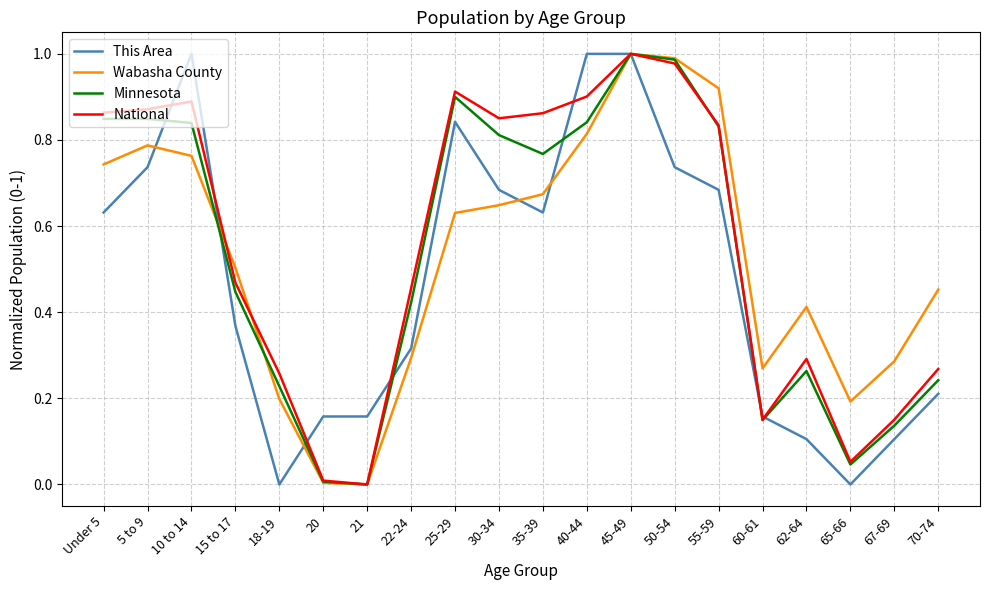

What is the sum of the Minnesota values at 55-59 and 70-74?

1.1